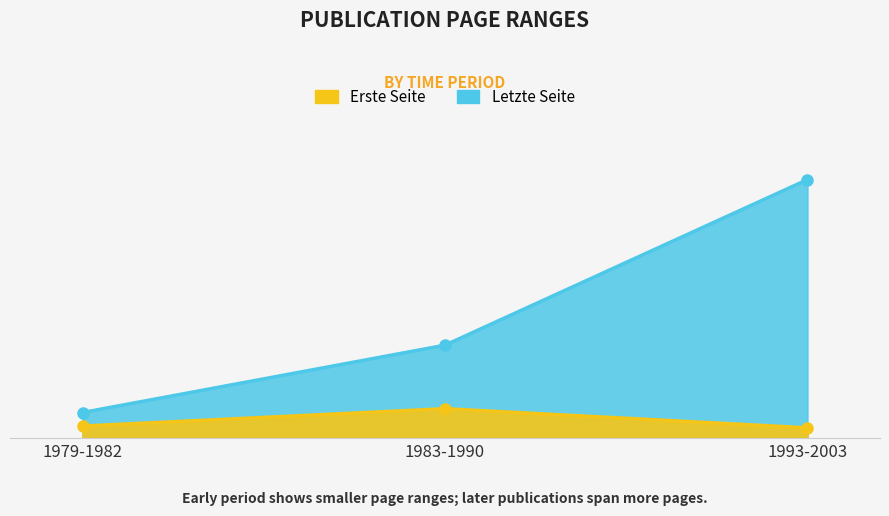

True or false: Letzte Seite and Erste Seite intersect in this chart.

False